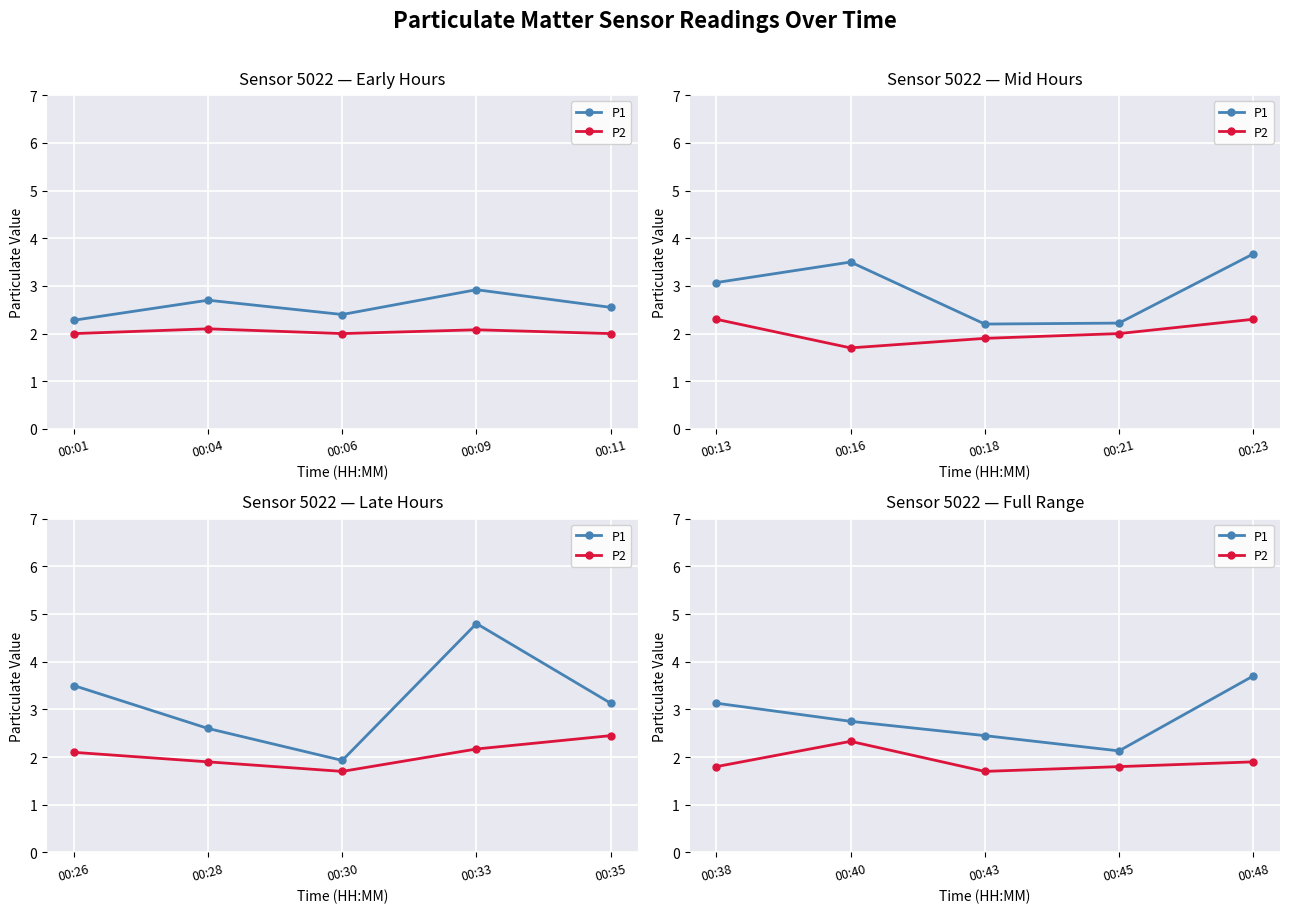

What is the value of the P2 point at the 1st from the left?

1.8